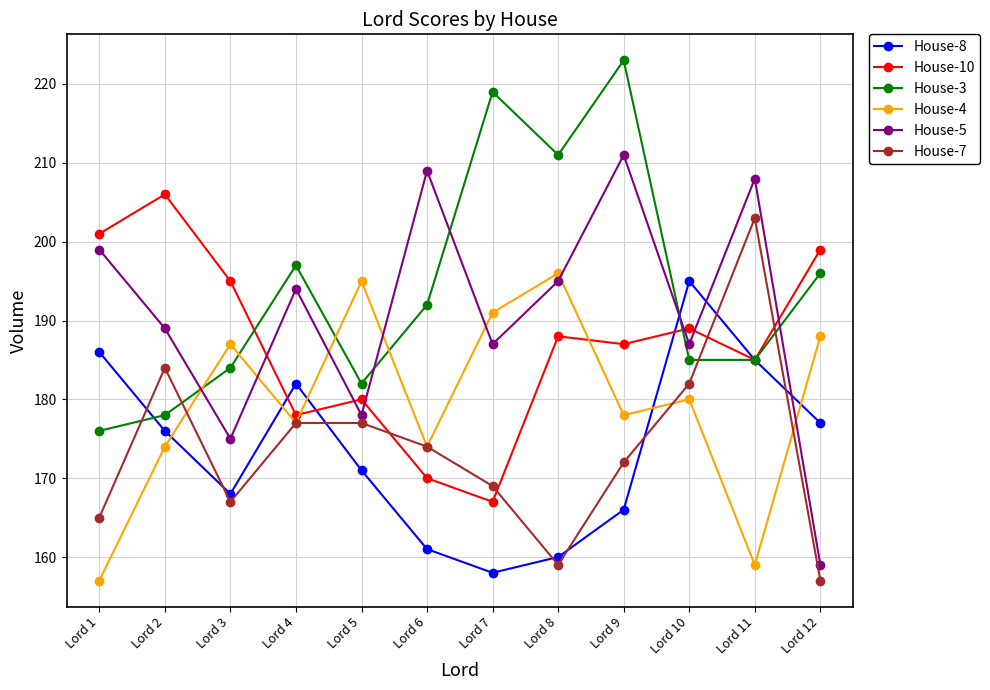

What is the value of the House-8 point at the 5th from the left?

171